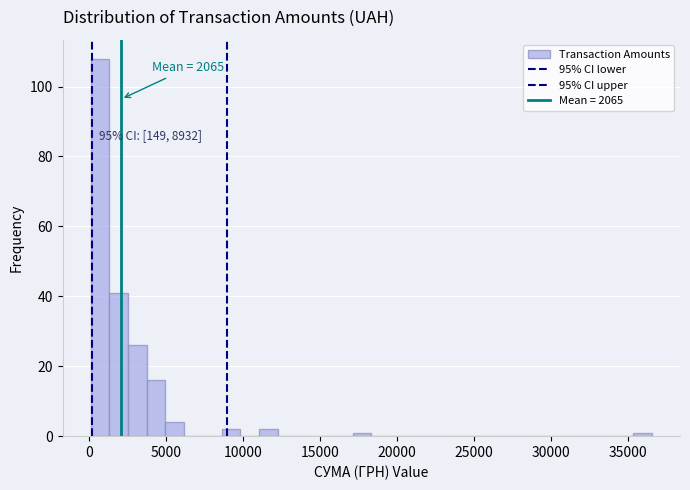

Around what value on the x-axis is the tallest bar? Give the approximate position of its centre, as read against the axis.

500